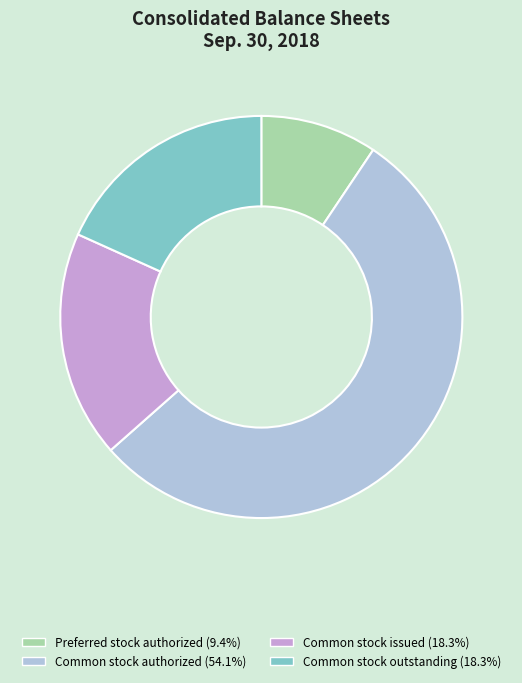

Does Common stock outstanding (18.3%) represent more than half of the total?

No